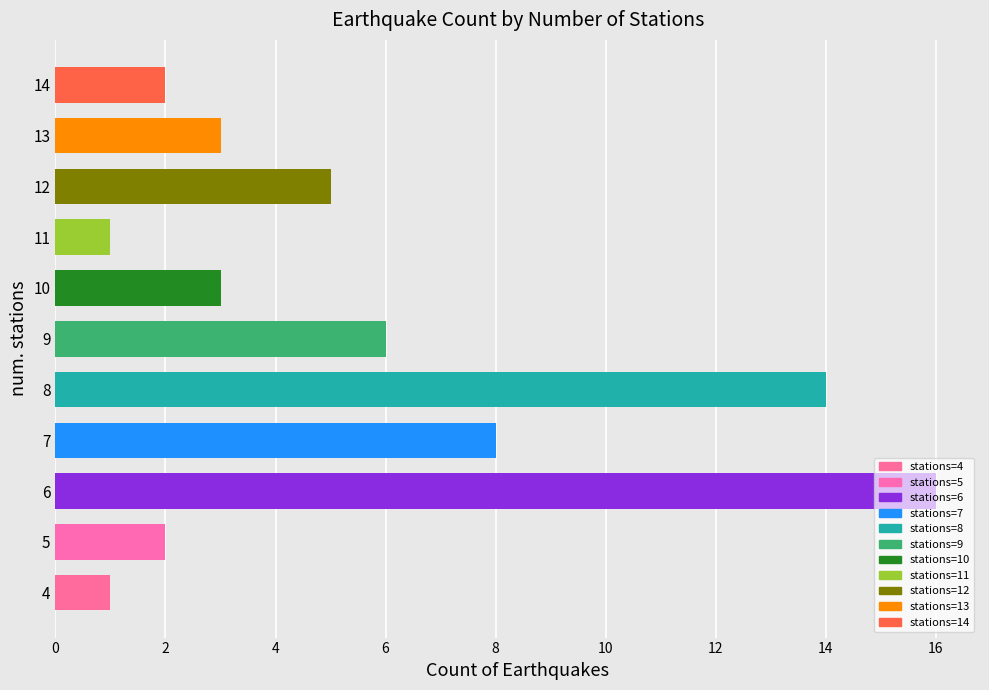

What is the change in value from 10 to 14?

-1